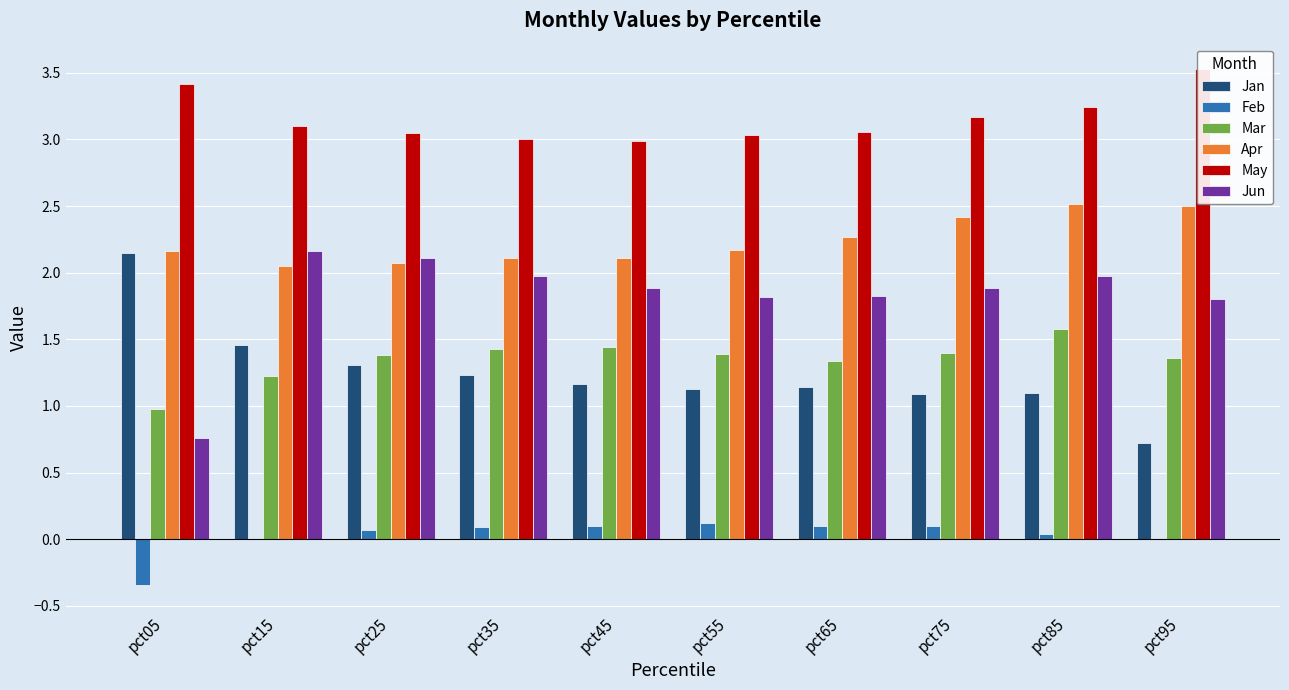

At how many categories does at least one series exceed 1?

10